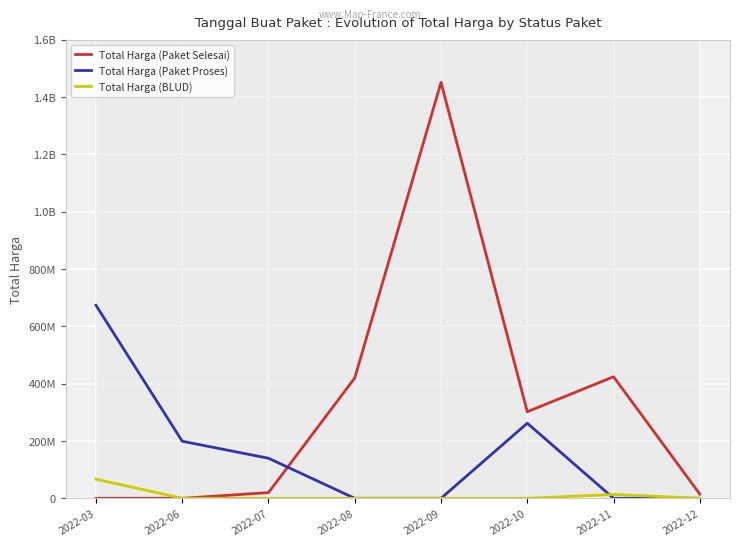

Reading right to left, extract all data points from this chart.

Total Harga (Paket Selesai): 14750000	424218000	302053000	1451682000	420075000	19950000	0	0
Total Harga (Paket Proses): 0	0	262118150	0	0	139800000	199200000	673621780
Total Harga (BLUD): 0	13442000	0	0	0	0	0	66871000